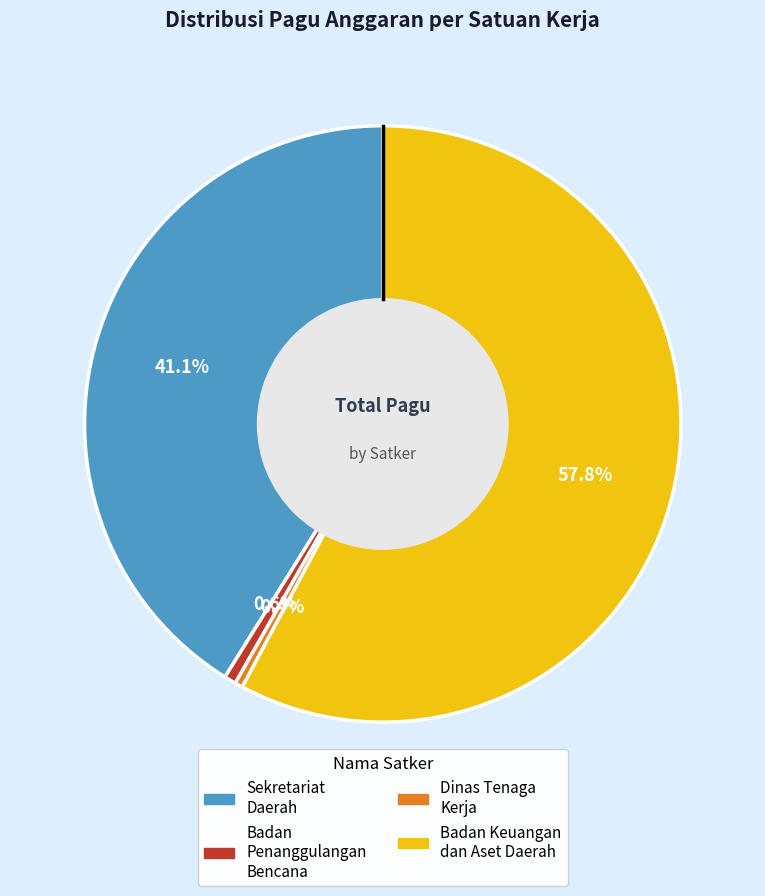

Is there any slice that represents more than half of the pie?

Yes